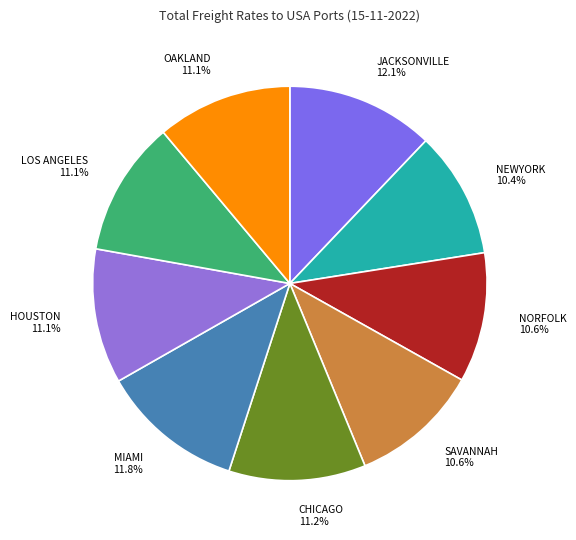

Does MIAMI represent more than half of the total?

No